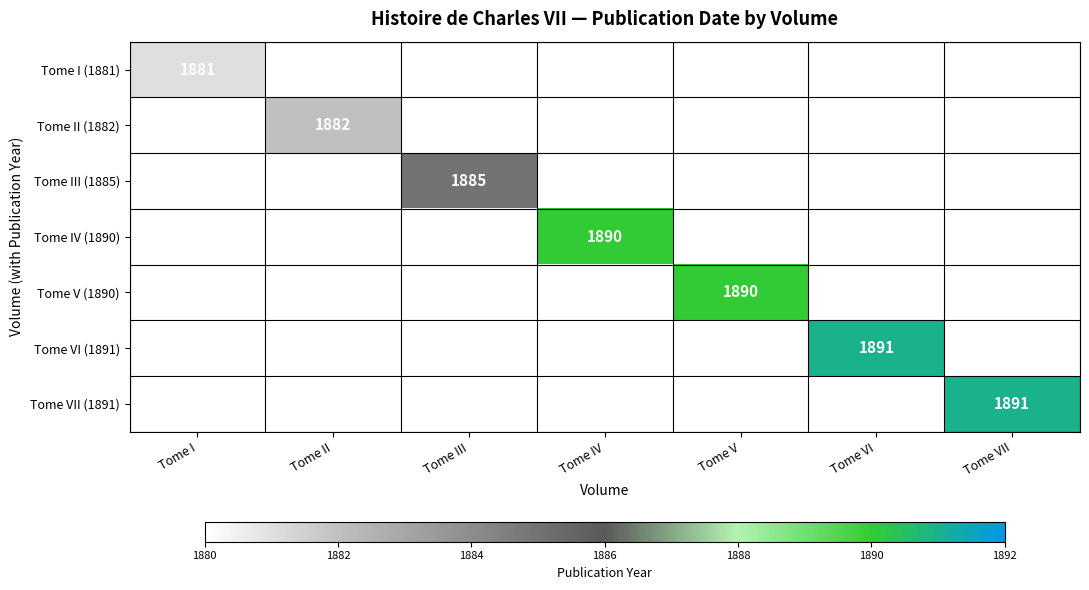

How many distinct data groups are displayed?

7